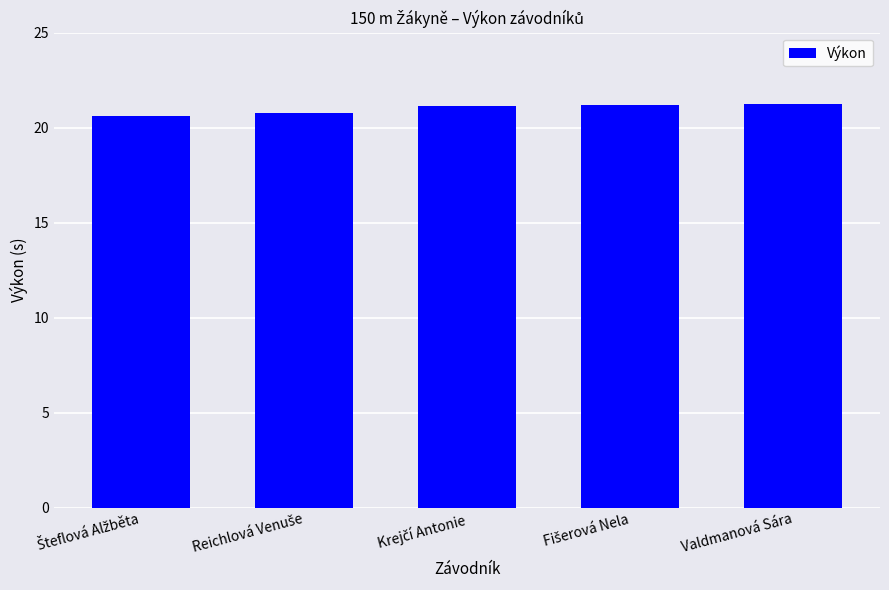

How many values are below 21?

2